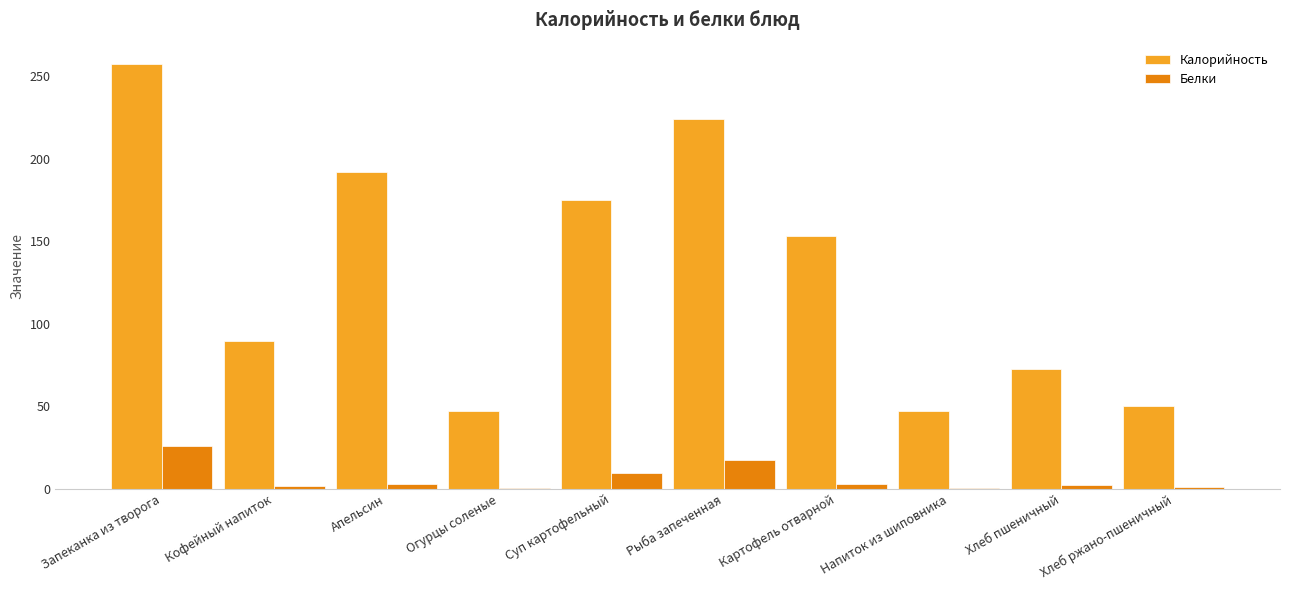

How many categories are shown in the chart?

10